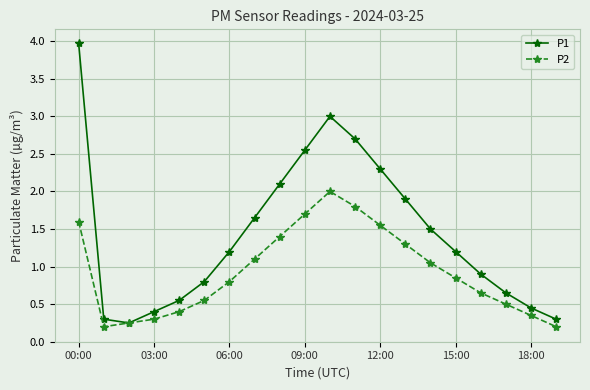

True or false: P1 has more than 1 interior local peaks.

False